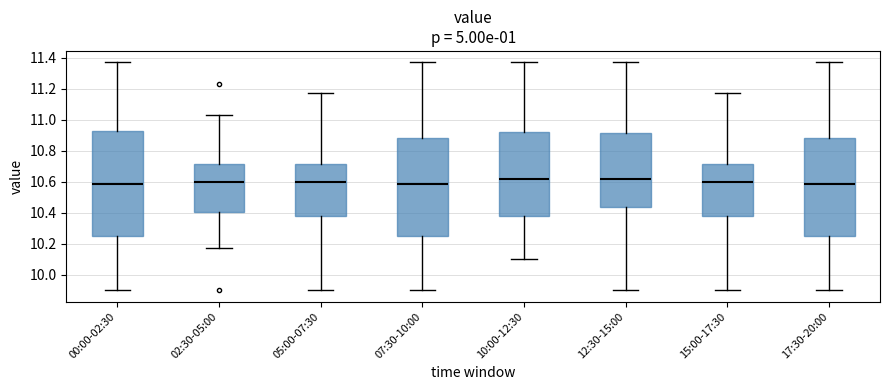

Reading left to right, transcribe this box plot: for each box, give where its median line is, the range the box spans, and where its two whiskers end, as read against the y-axis. The values are not printed on the chart, so give them approximately, as read against the axis.

00:00-02:30: median 10.58, box 10.24 to 10.94, whiskers 9.90 to 11.38
02:30-05:00: median 10.60, box 10.40 to 10.72, whiskers 10.18 to 11.04
05:00-07:30: median 10.60, box 10.38 to 10.72, whiskers 9.90 to 11.18
07:30-10:00: median 10.58, box 10.24 to 10.88, whiskers 9.90 to 11.38
10:00-12:30: median 10.62, box 10.38 to 10.92, whiskers 10.10 to 11.38
12:30-15:00: median 10.62, box 10.44 to 10.92, whiskers 9.90 to 11.38
15:00-17:30: median 10.60, box 10.38 to 10.72, whiskers 9.90 to 11.18
17:30-20:00: median 10.58, box 10.24 to 10.88, whiskers 9.90 to 11.38